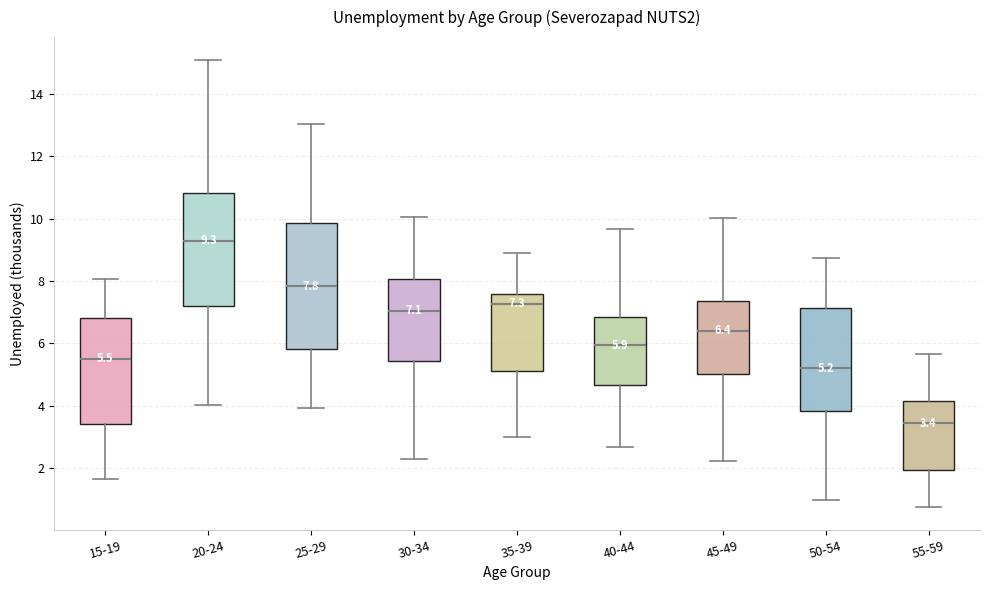

Which box is the tallest, from its lower edge to its upper edge?

25-29